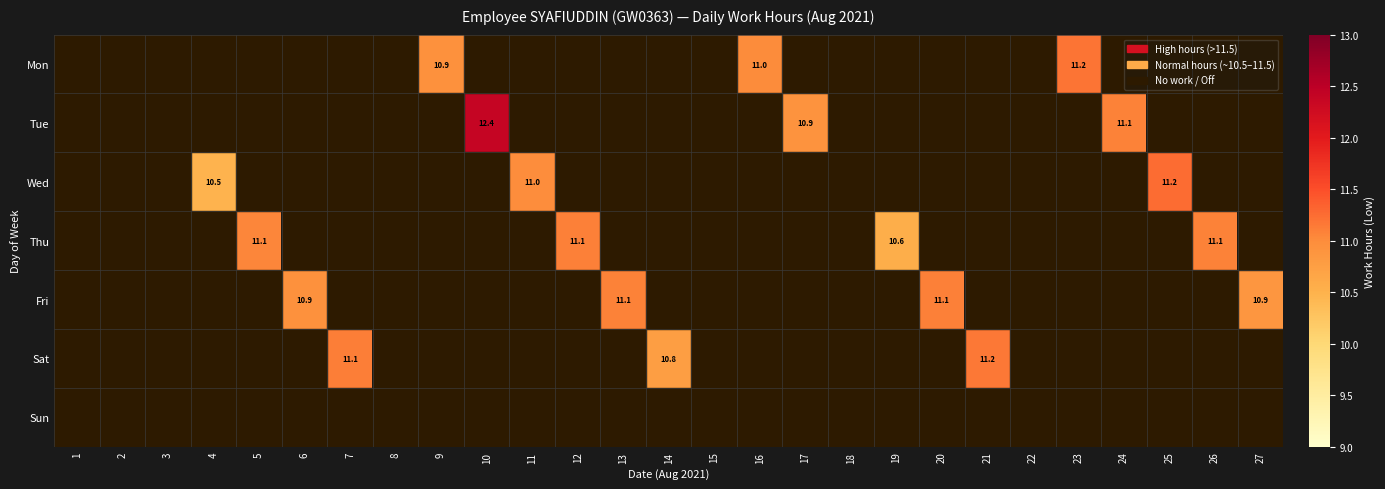

Count the number of data series in this chart.

7